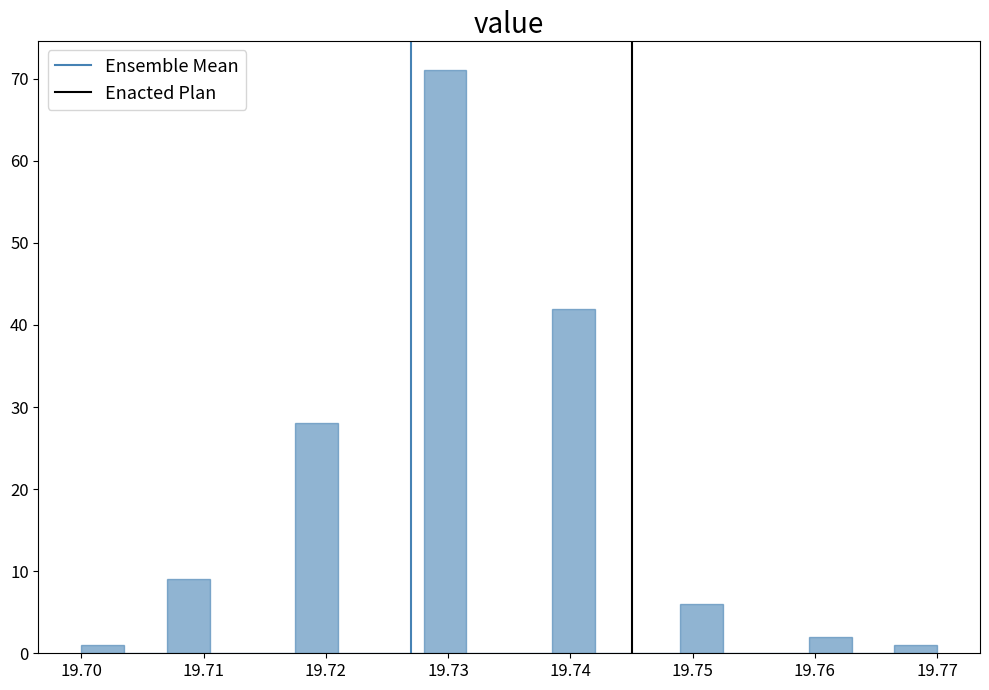

Around what value on the x-axis is the tallest bar? Give the approximate position of its centre, as read against the axis.

19.730